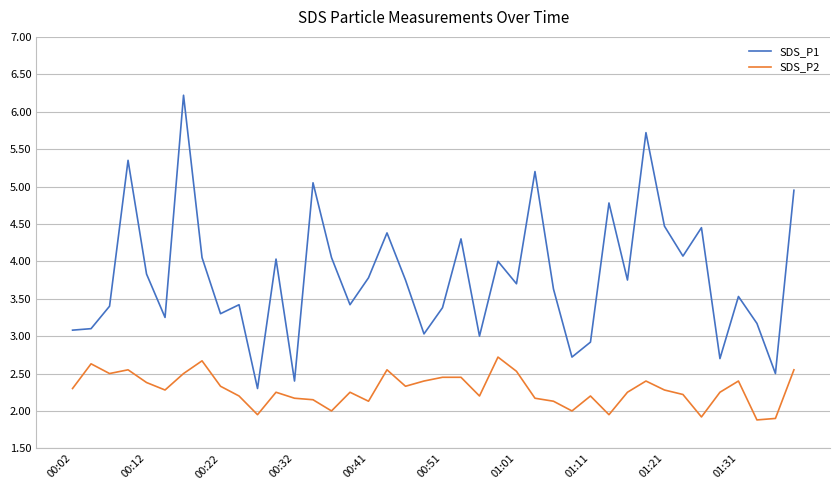

Which series has the largest total across all categories?

SDS_P1